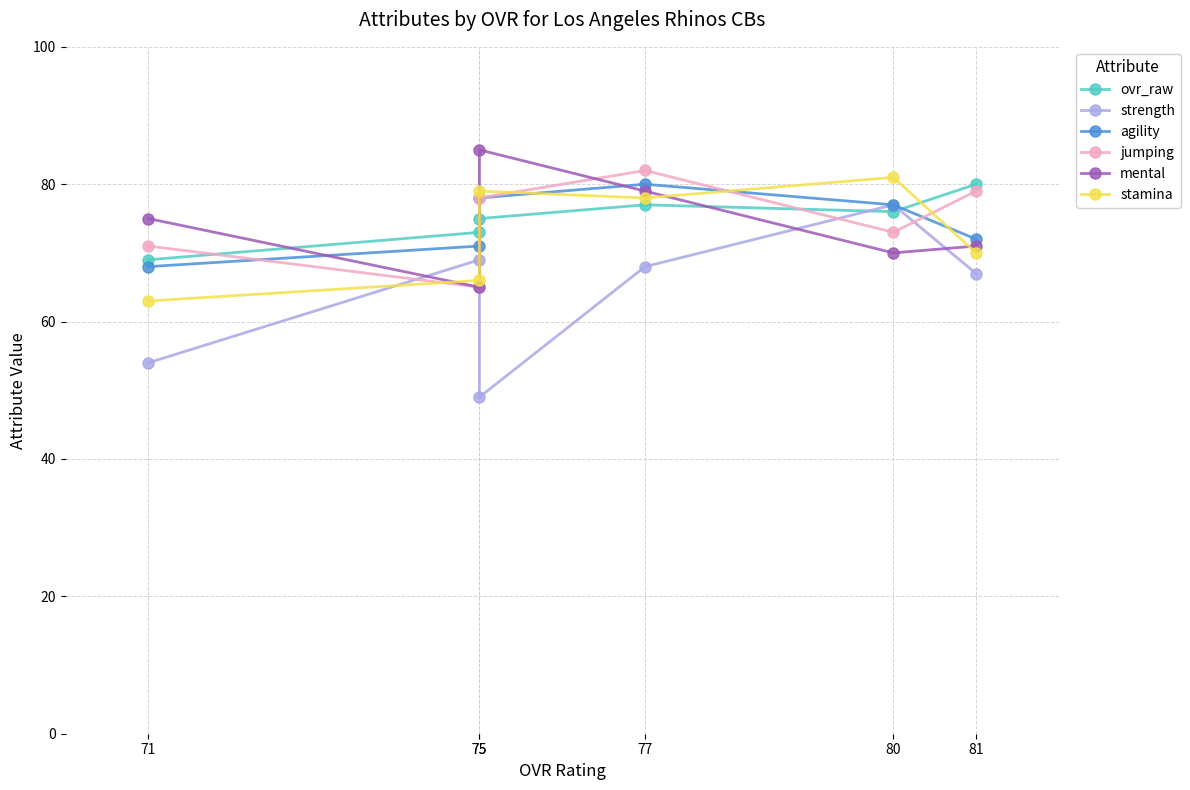

Rank the categories by agility value from highest to lowest.

77, 75, 80, 81, 75, 71